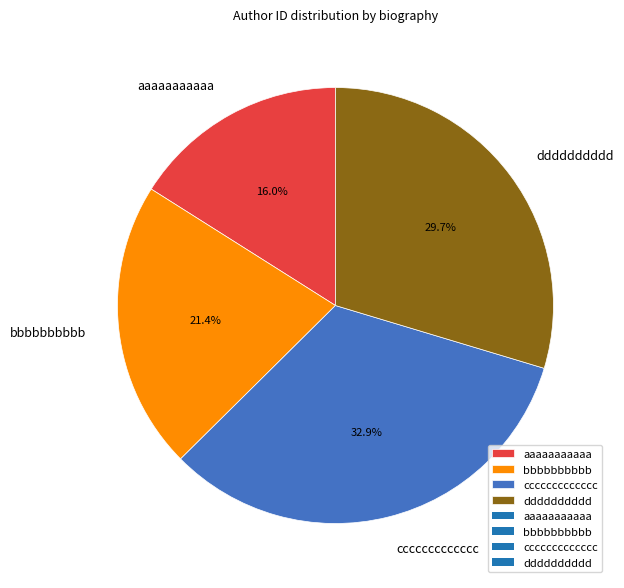

To the nearest percent, what is the difference between the largest and smallest slice percentages?

17%